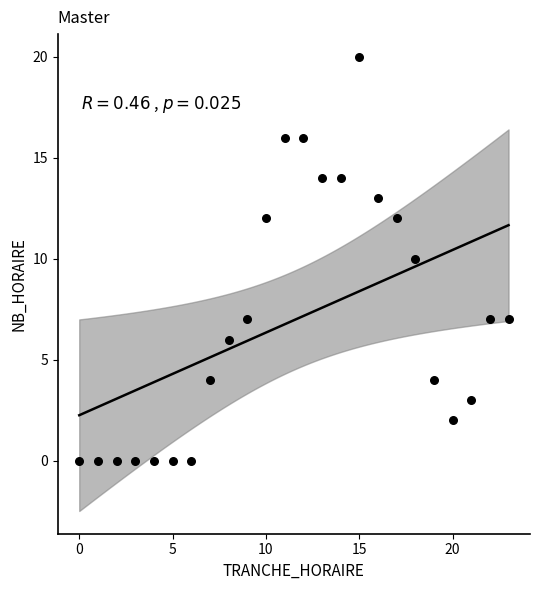

What is the range of Y values (max minus min)?

20